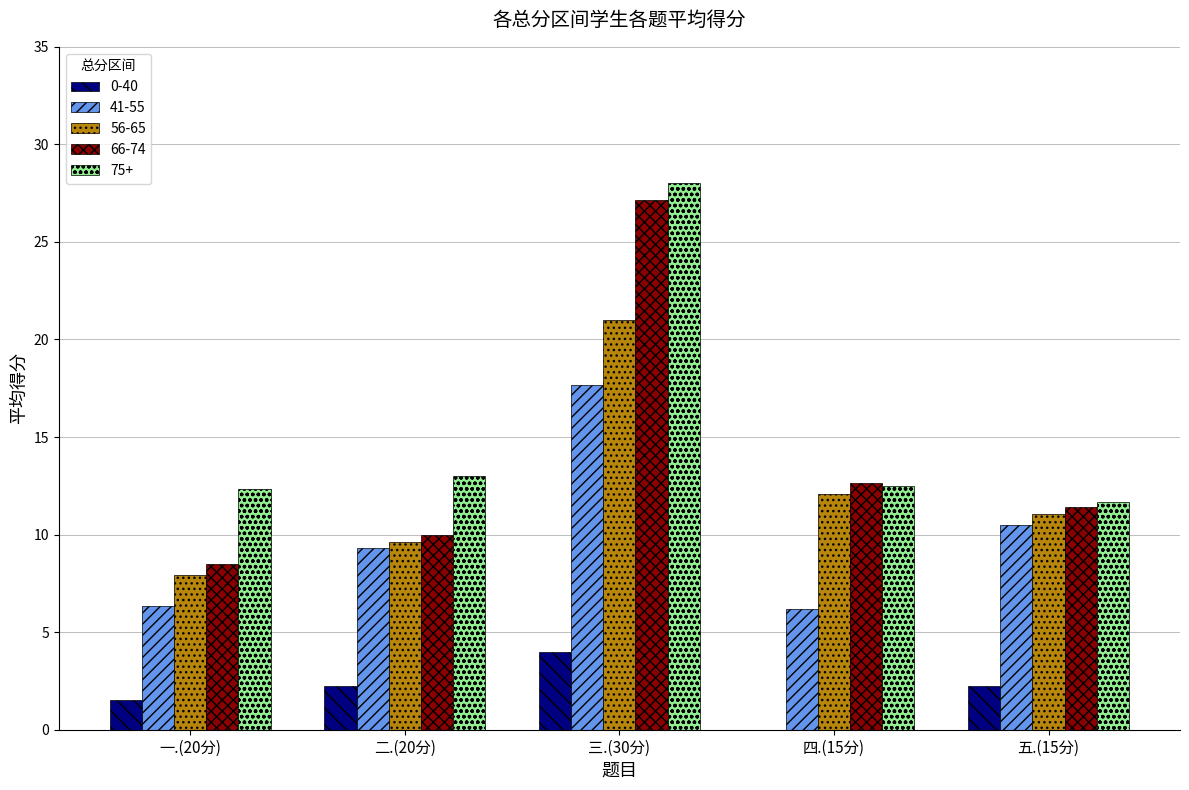

How many values in the 66-74 series exceed 11?

3